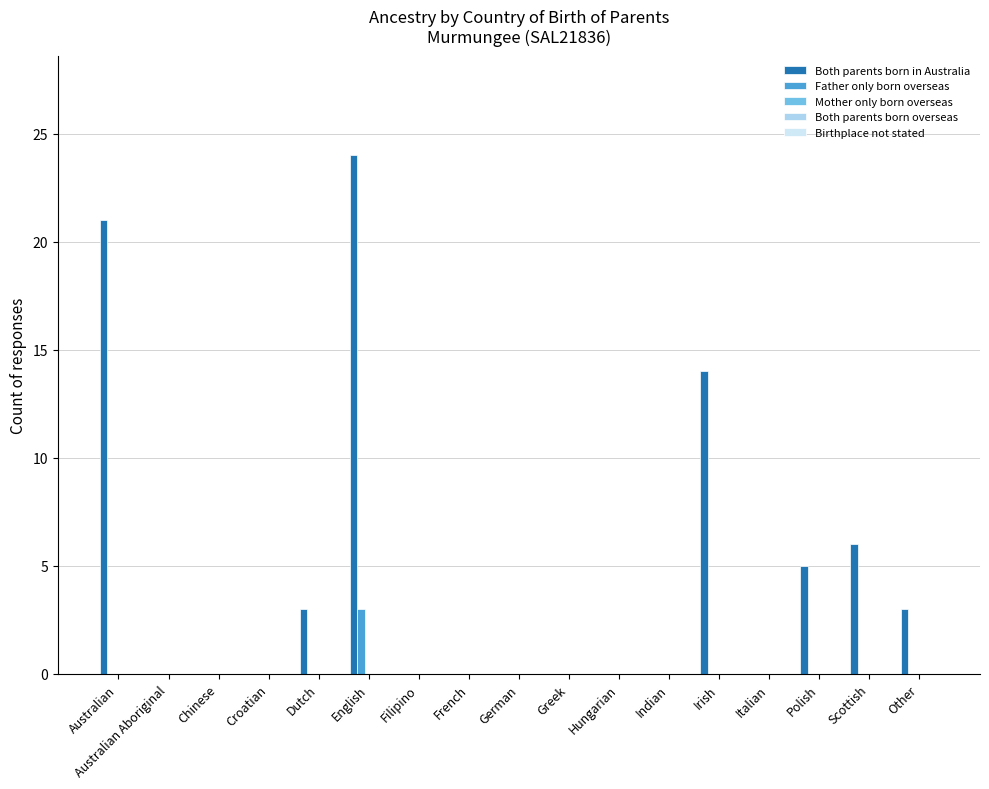

What is the highest value of the Father only born overseas series?

3